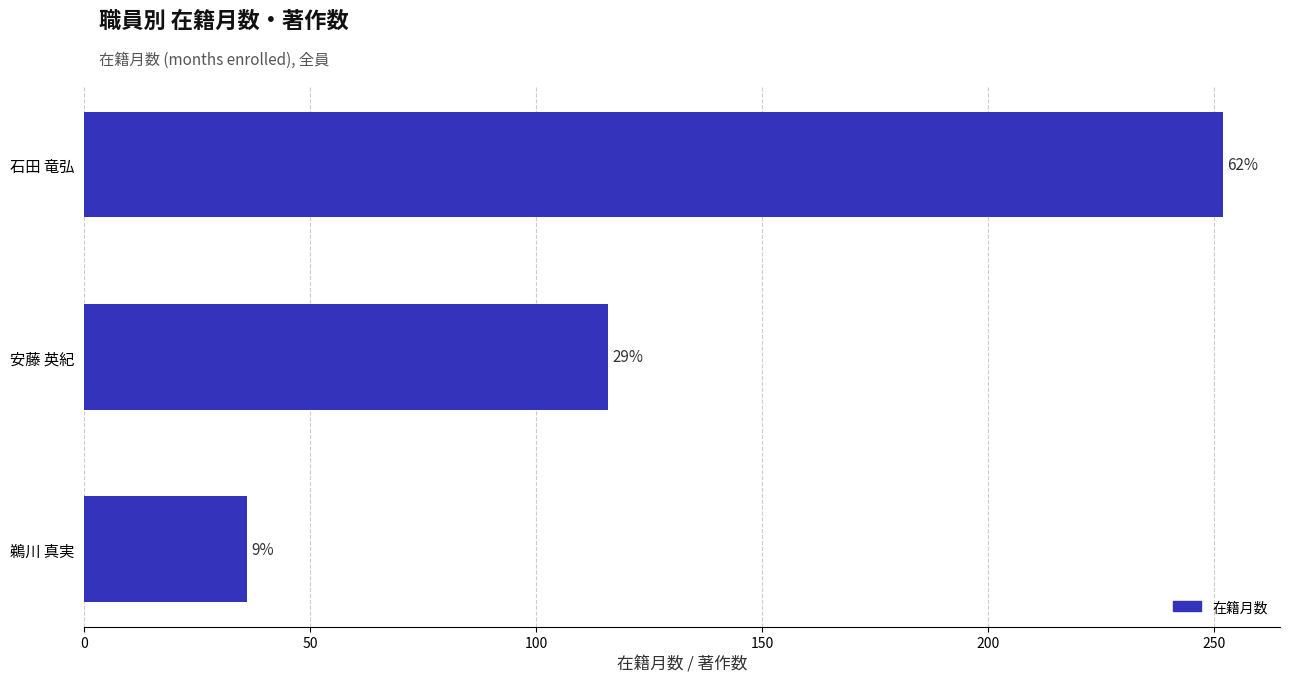

Are the bars horizontal?

Yes